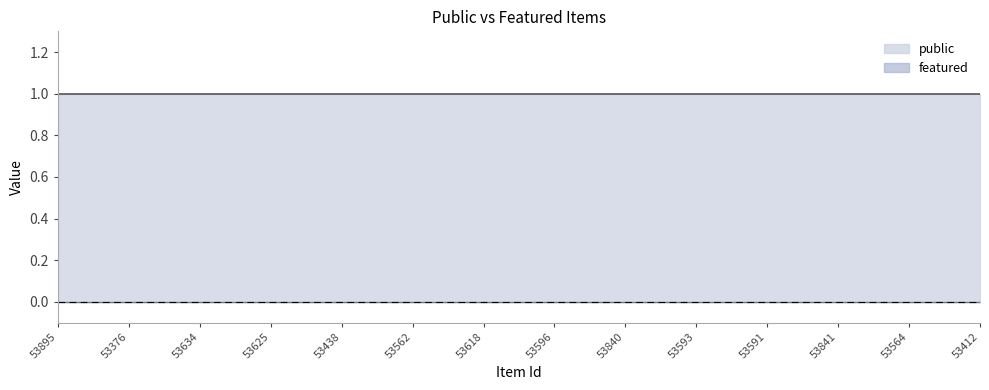

How many lines are shown in the chart?

2